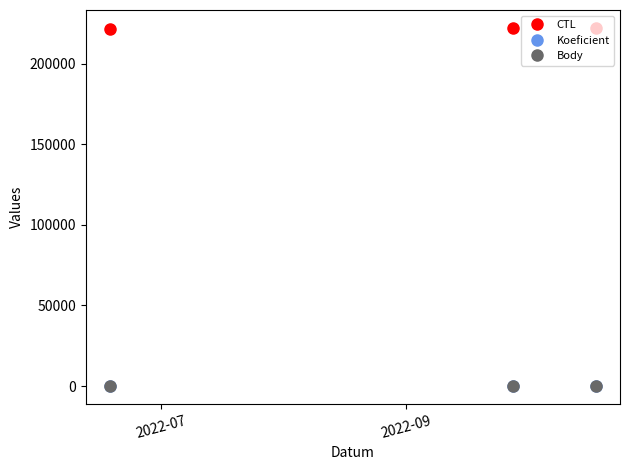

What is the lowest value of the CTL series?

221317